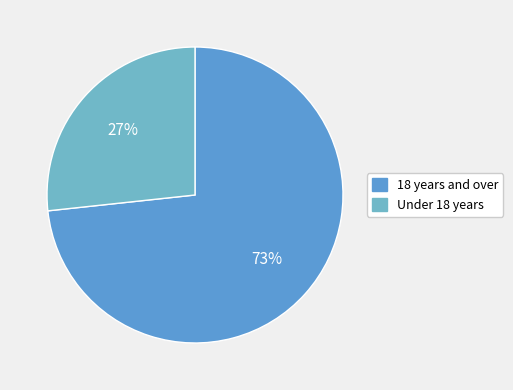

What is the ratio of the value at Under 18 years to the value at 18 years and over?

0.4